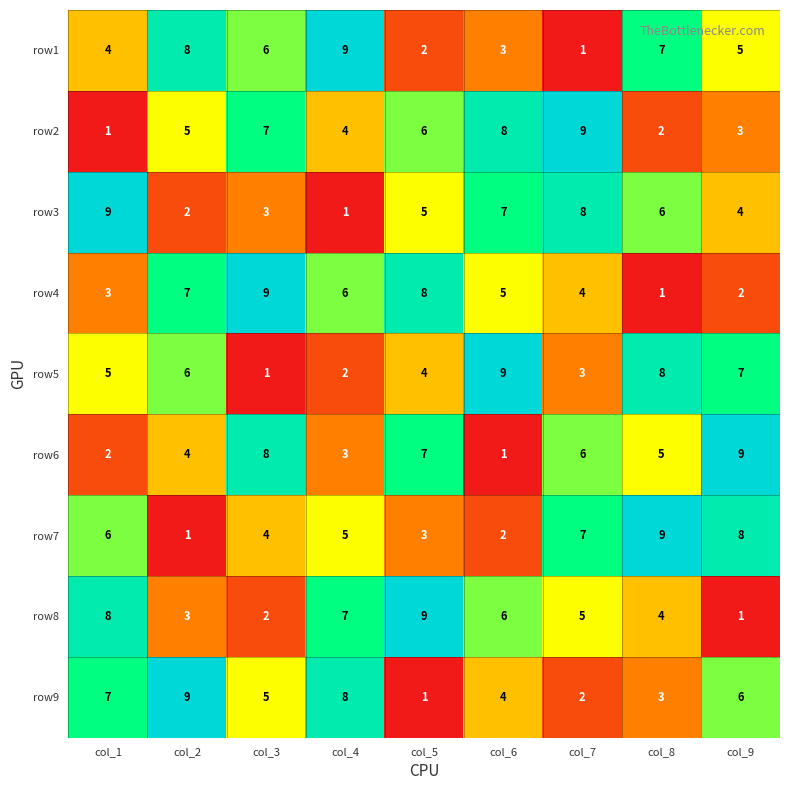

The row8 series shows 10 at col_6. True or false?

False